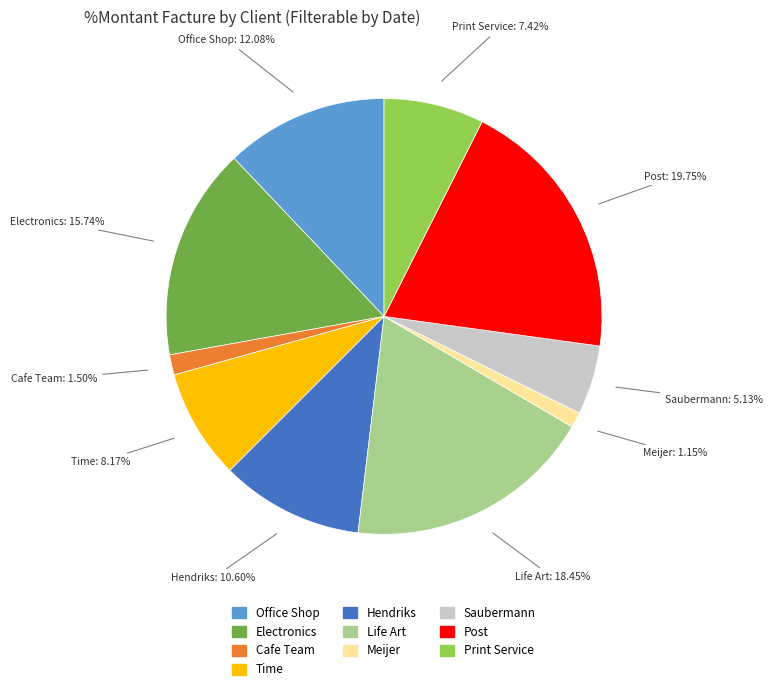

Which has a higher value, Life Art or Electronics?

Life Art